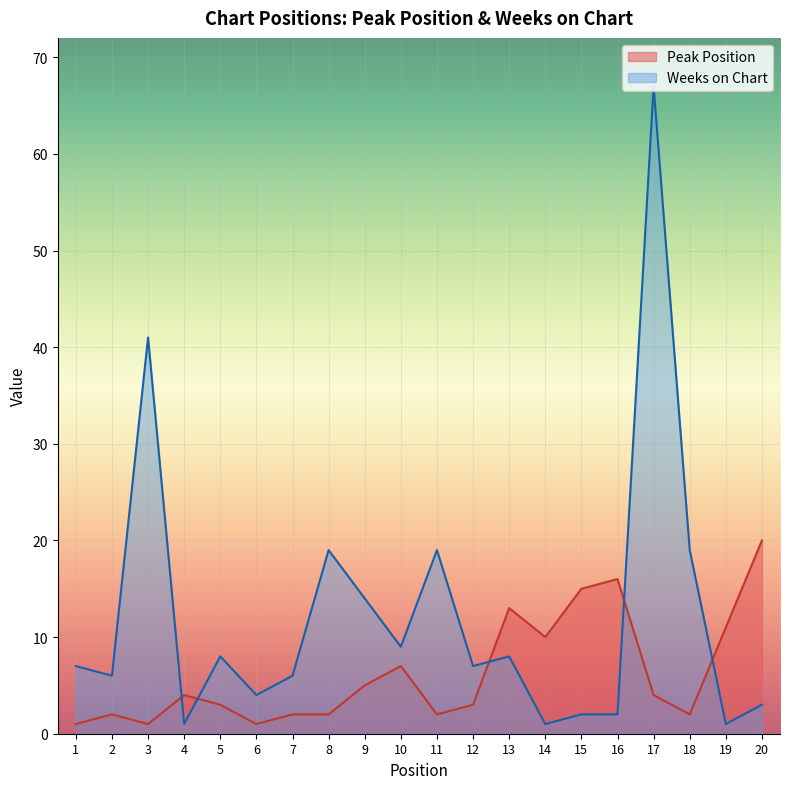

Is it true that Peak Position equals 3 at 2?

False